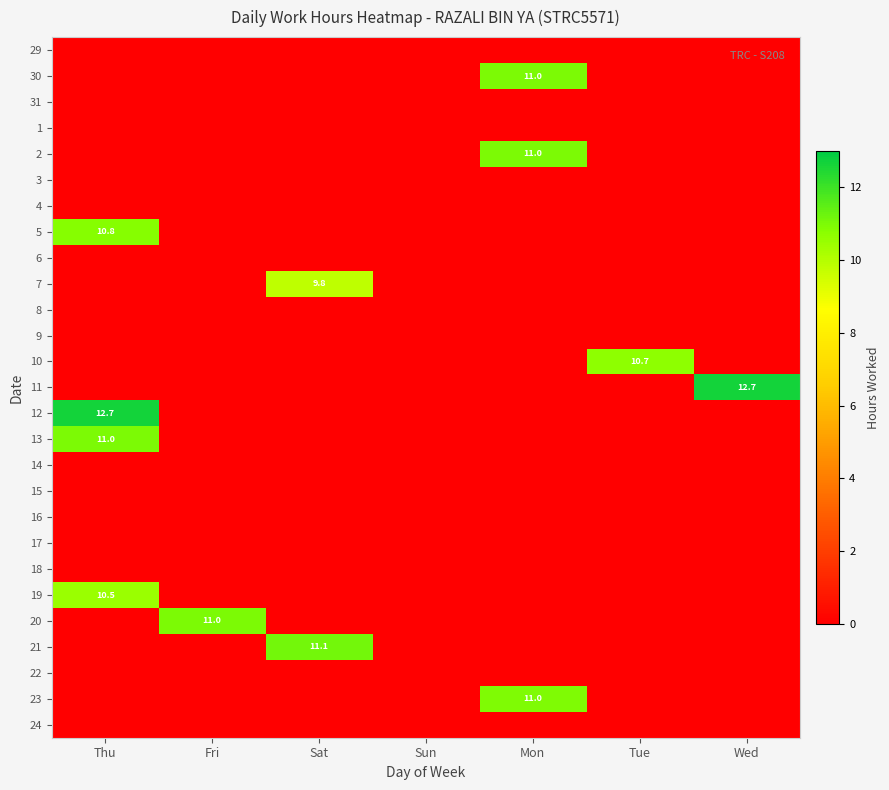

Count the number of categories in the chart.

7